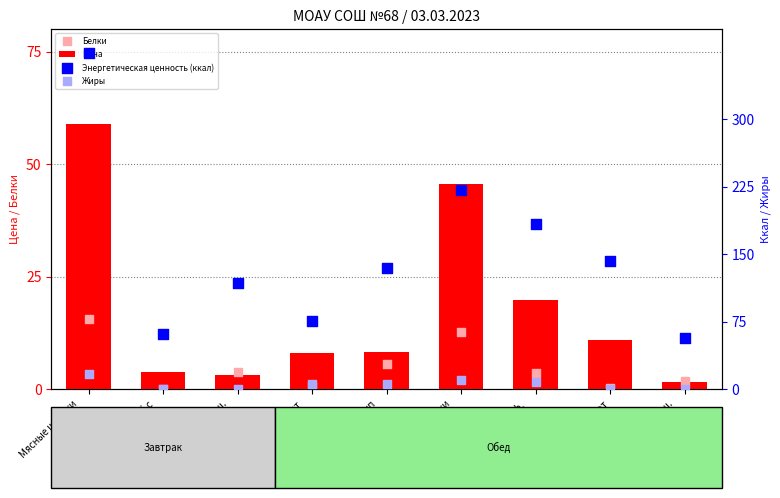

At how many categories does at least one series exceed 91?

6